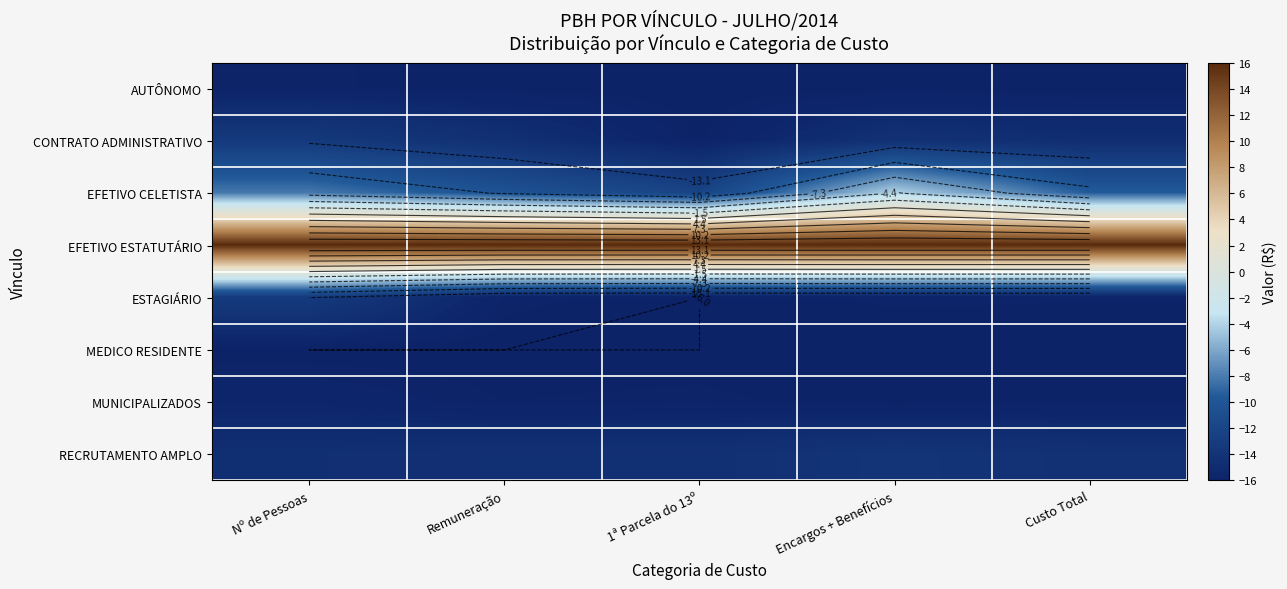

At how many categories does at least one series exceed 0?

5